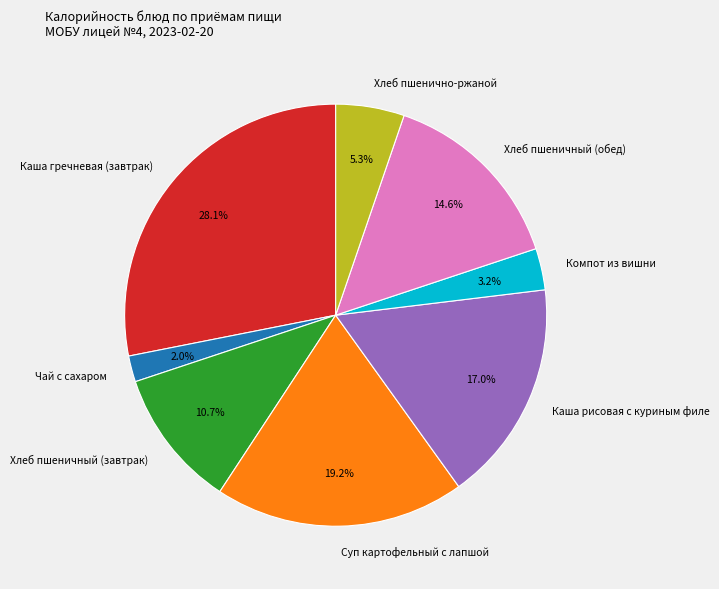

True or false: Хлеб пшенично-ржаной accounts for 1% of the total.

False